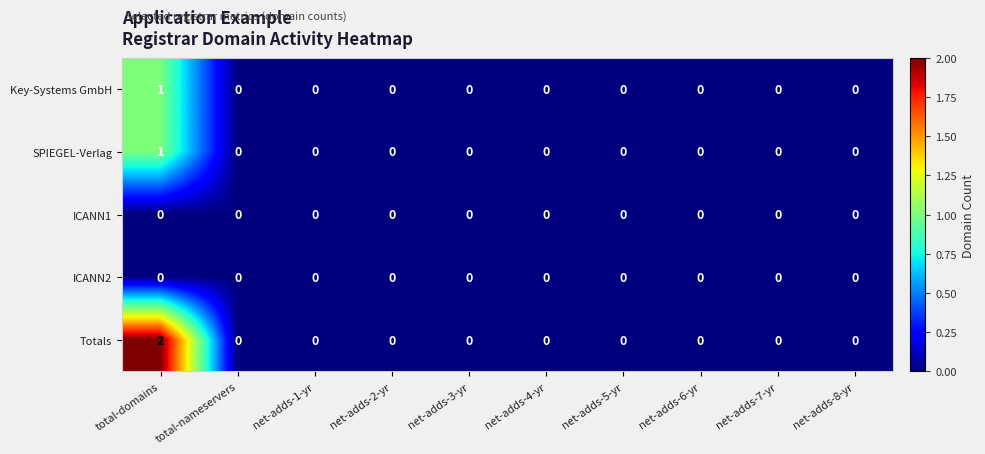

The SPIEGEL-Verlag series shows 0 at total-domains. True or false?

False